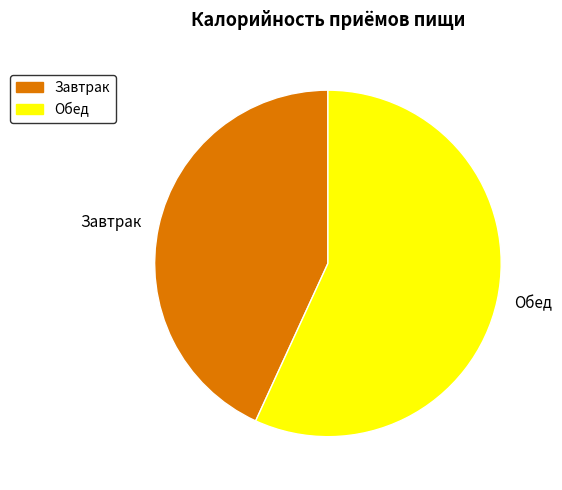

What is the ratio of the value at Завтрак to the value at Обед?

0.8